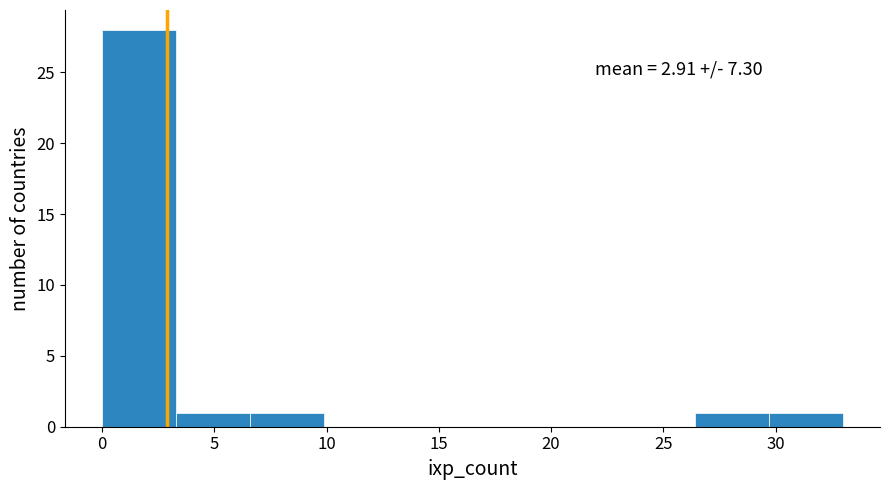

Which range on the x-axis has the tallest bar?

0.0 to 3.3